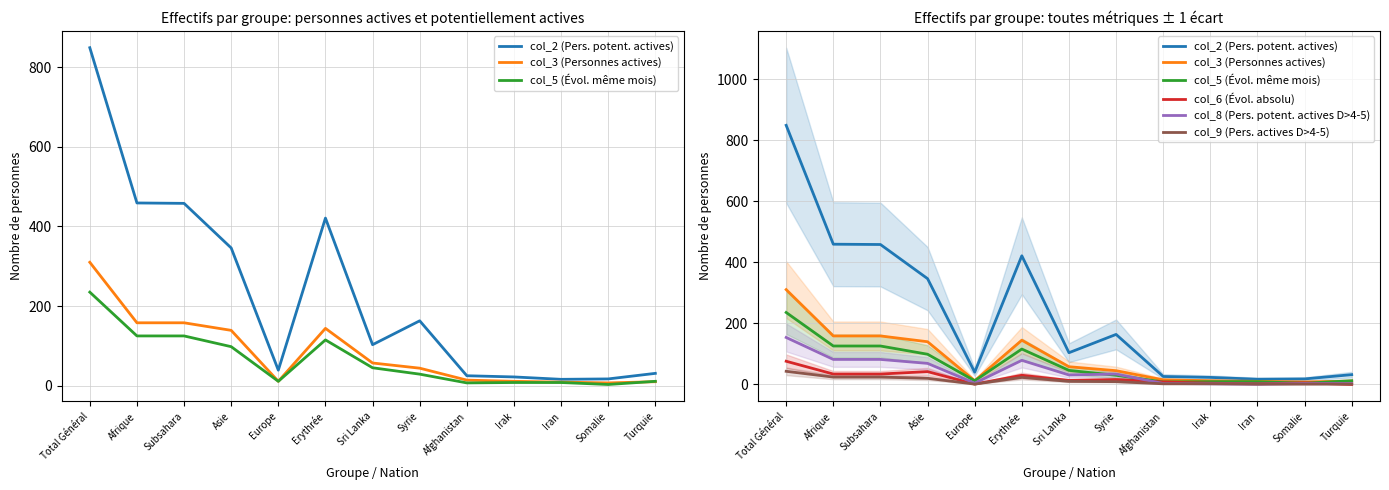

At which category does col_3 (Personnes actives) reach its first local peak?

Erythrée